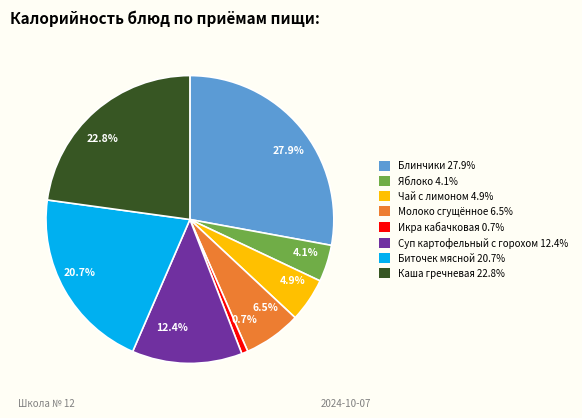

Does any single category account for the majority?

No